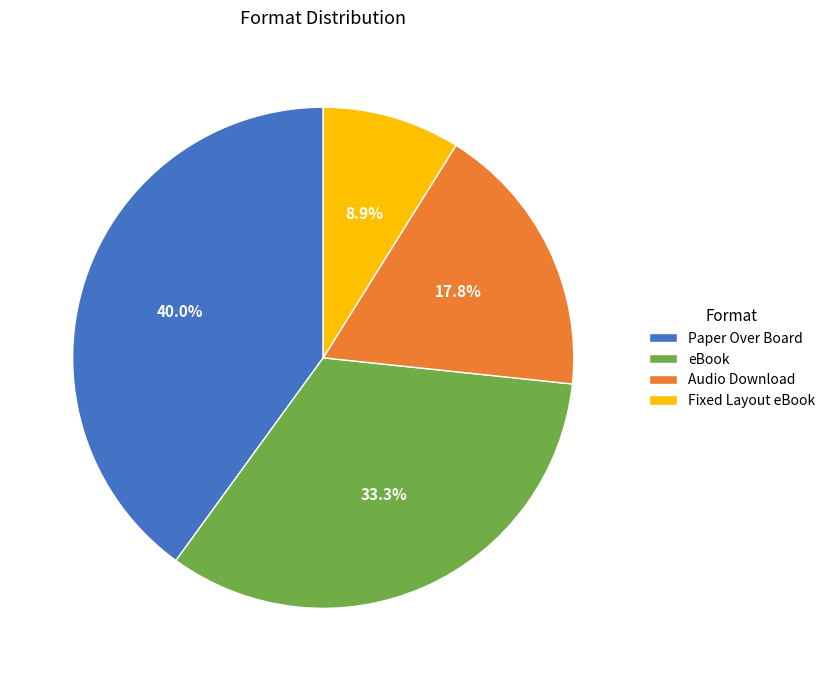

What is the total percentage of Paper Over Board and eBook?

73.3%